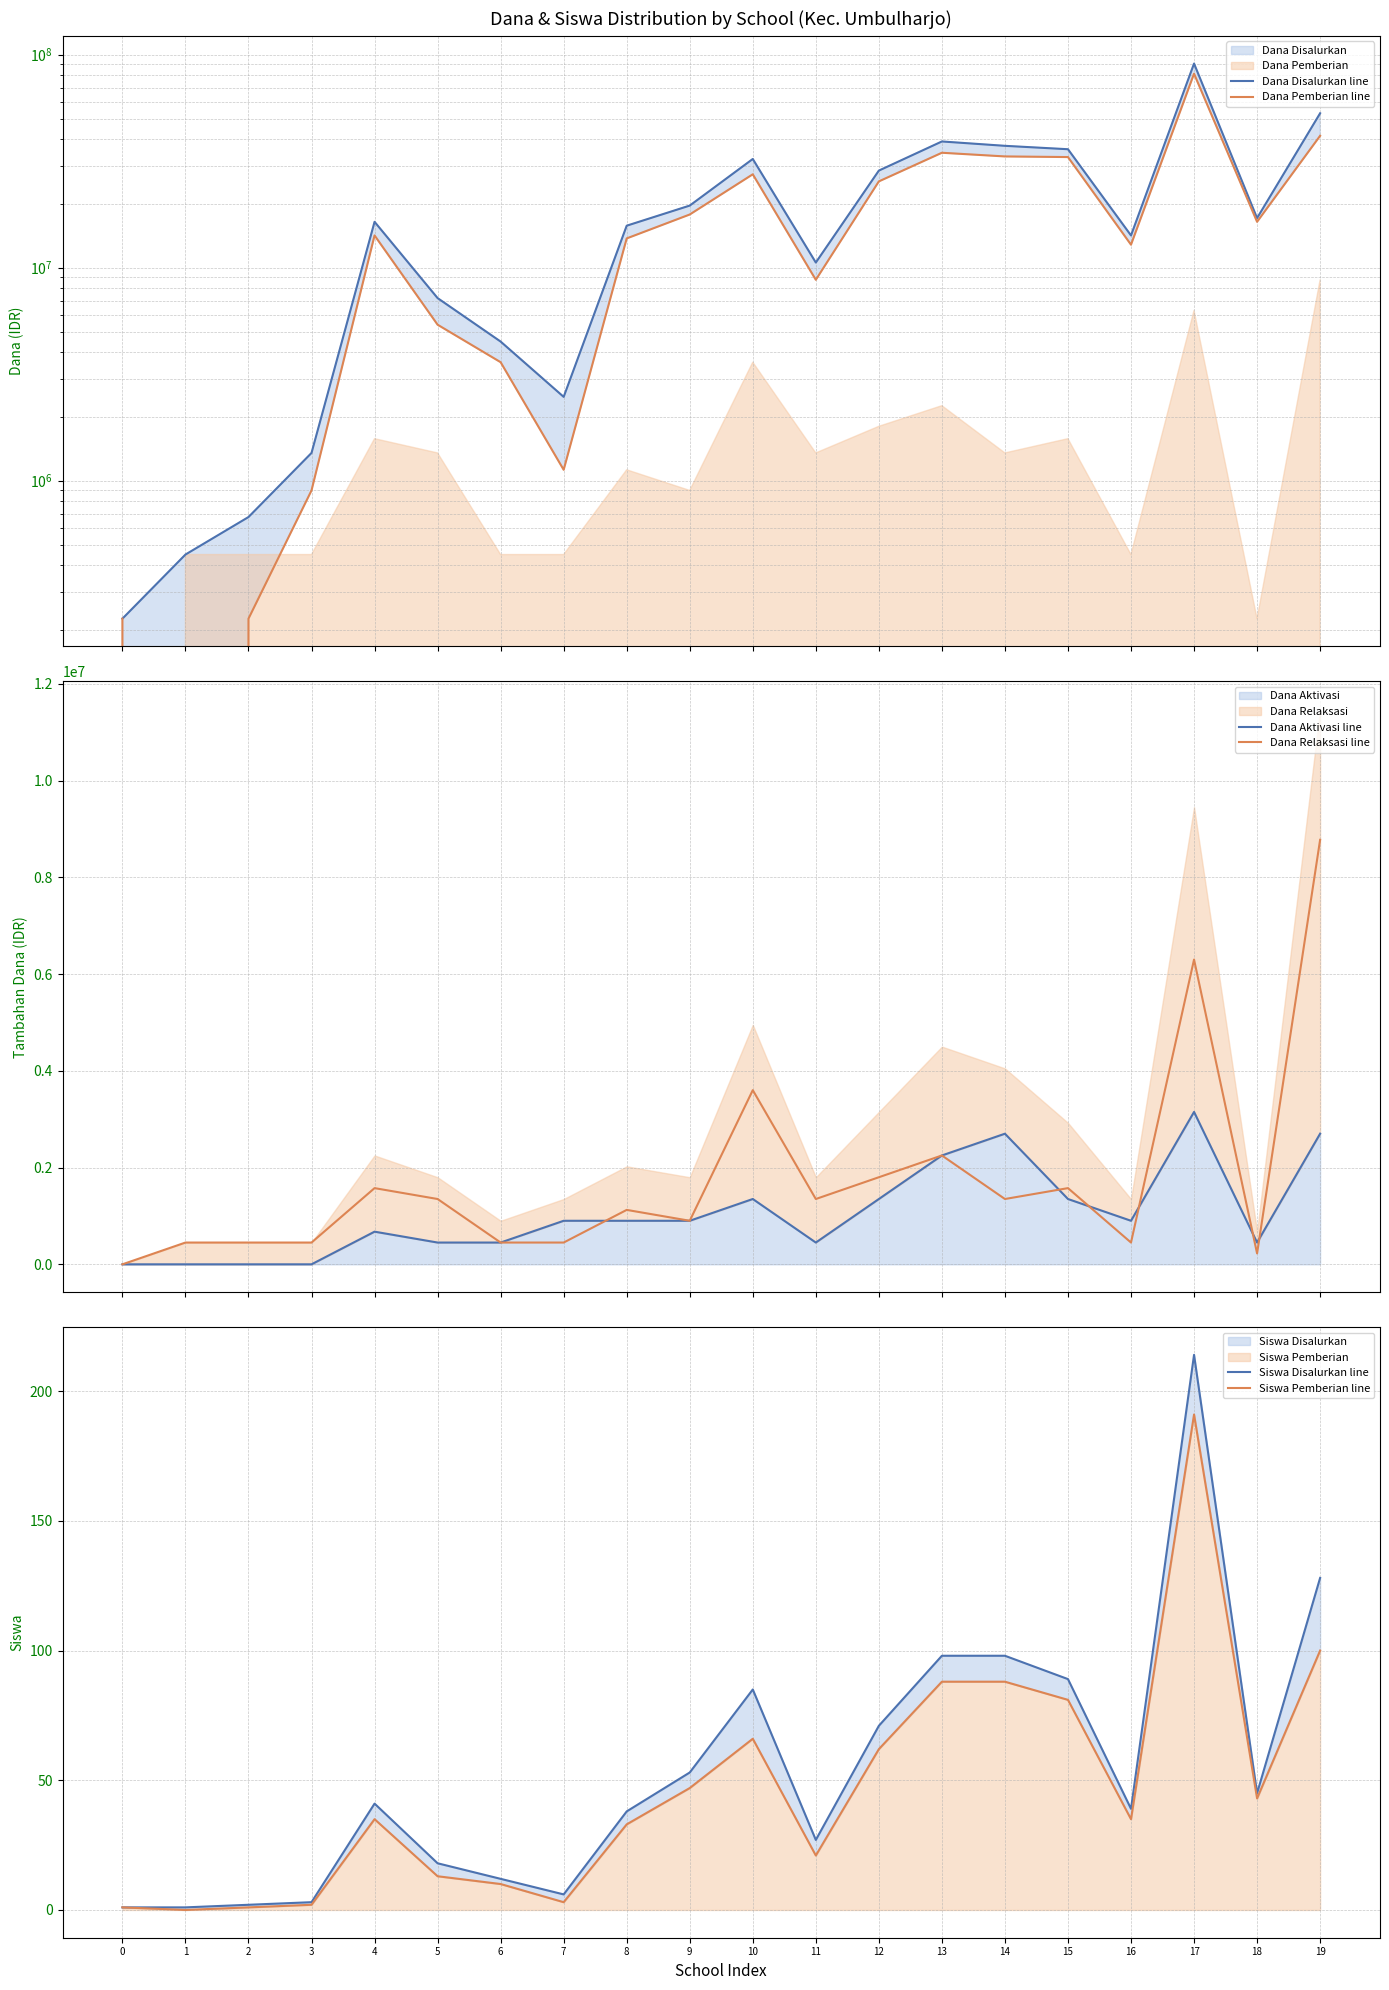

Is it true that Dana Aktivasi line equals 3515330 at 14?

False